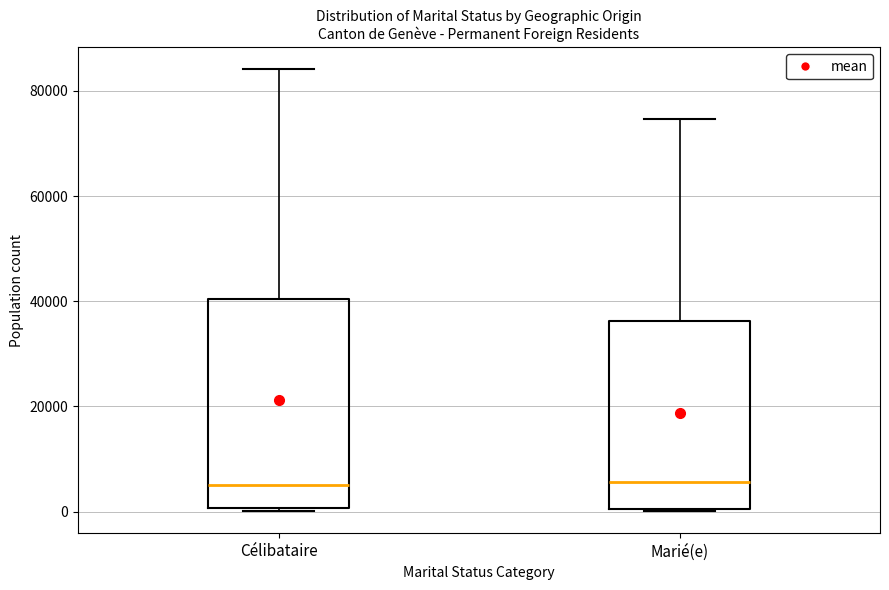

Reading left to right, read every box against the y-axis: the position of its median line, the range the box covers, and the ends of its whiskers. The values are not printed on the chart, so give them approximately, as read against the axis.

Célibataire: median 6000, box 0 to 40000, whiskers 0 to 84000
Marié(e): median 6000, box 0 to 36000, whiskers 0 to 74000